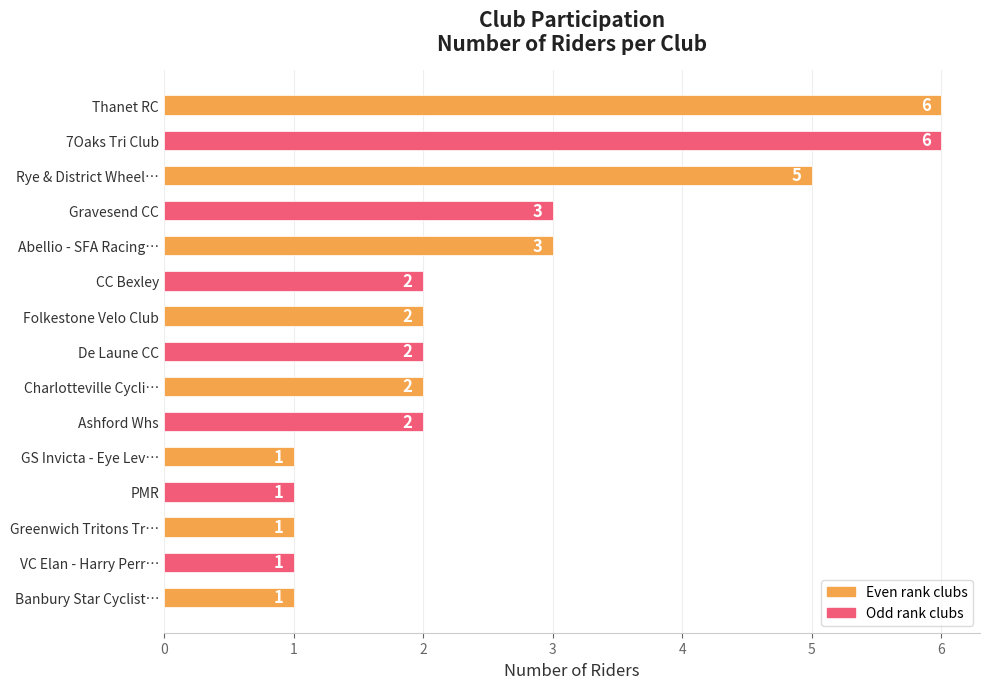

Between Greenwich Tritons Tr… and Ashford Whs, which is larger?

Ashford Whs